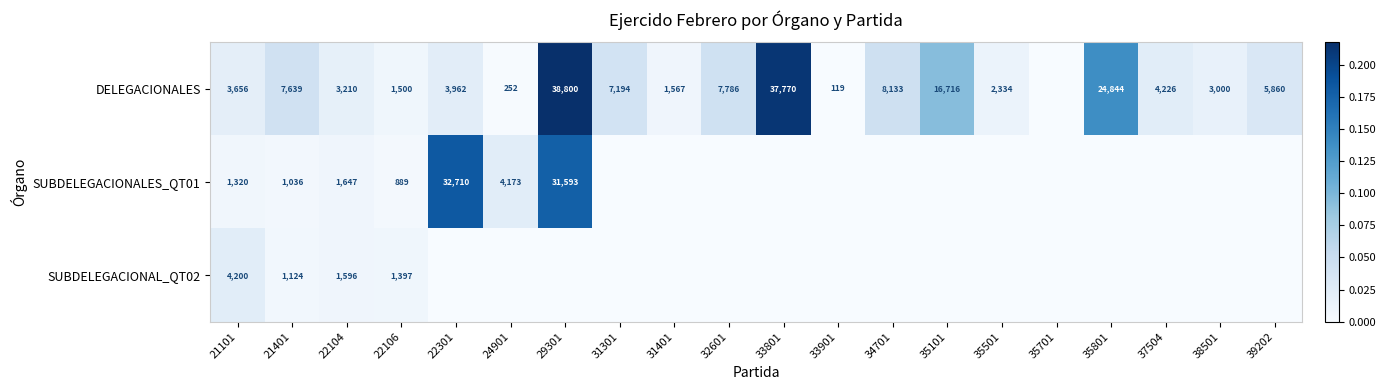

How many data points does each series have?

20